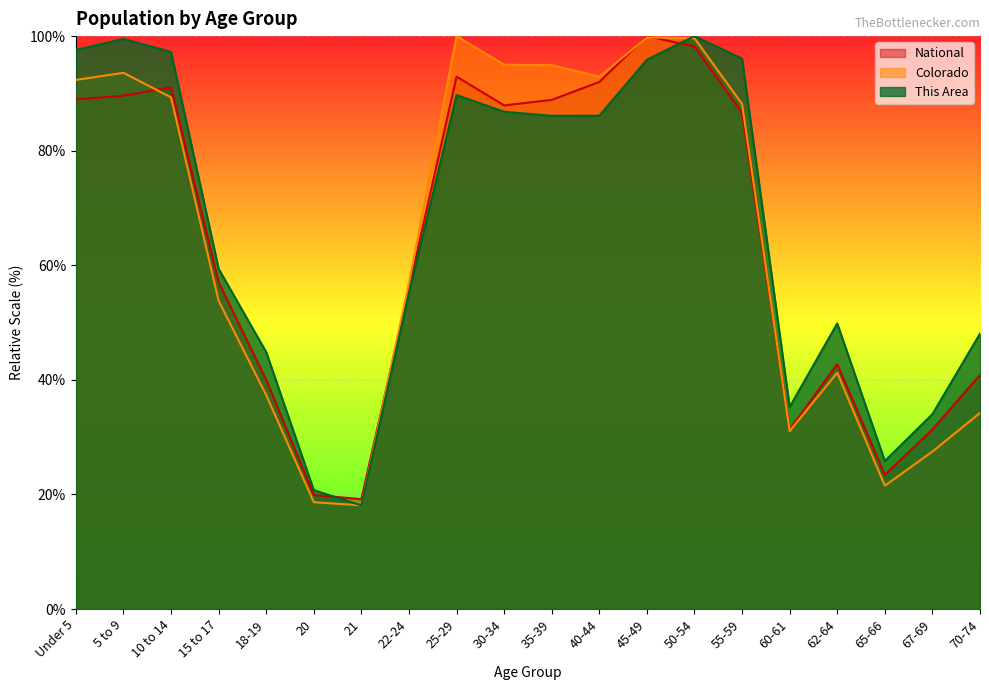

Where is the first local maximum for This Area?

5 to 9